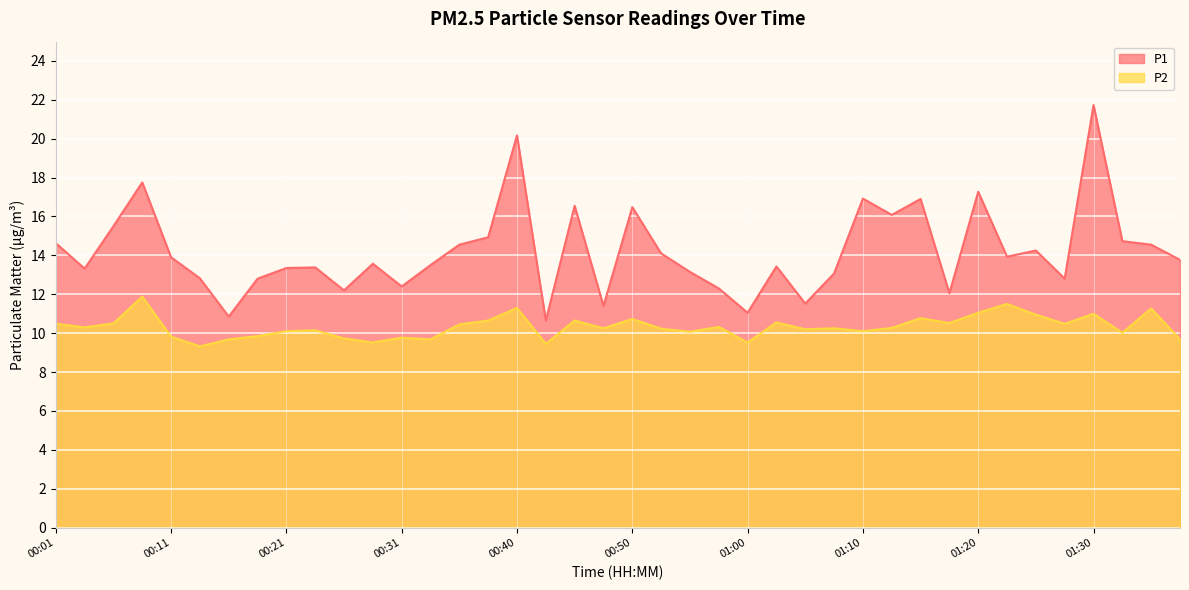

What is the value of the P2 point at the 21st from the left?

10.7